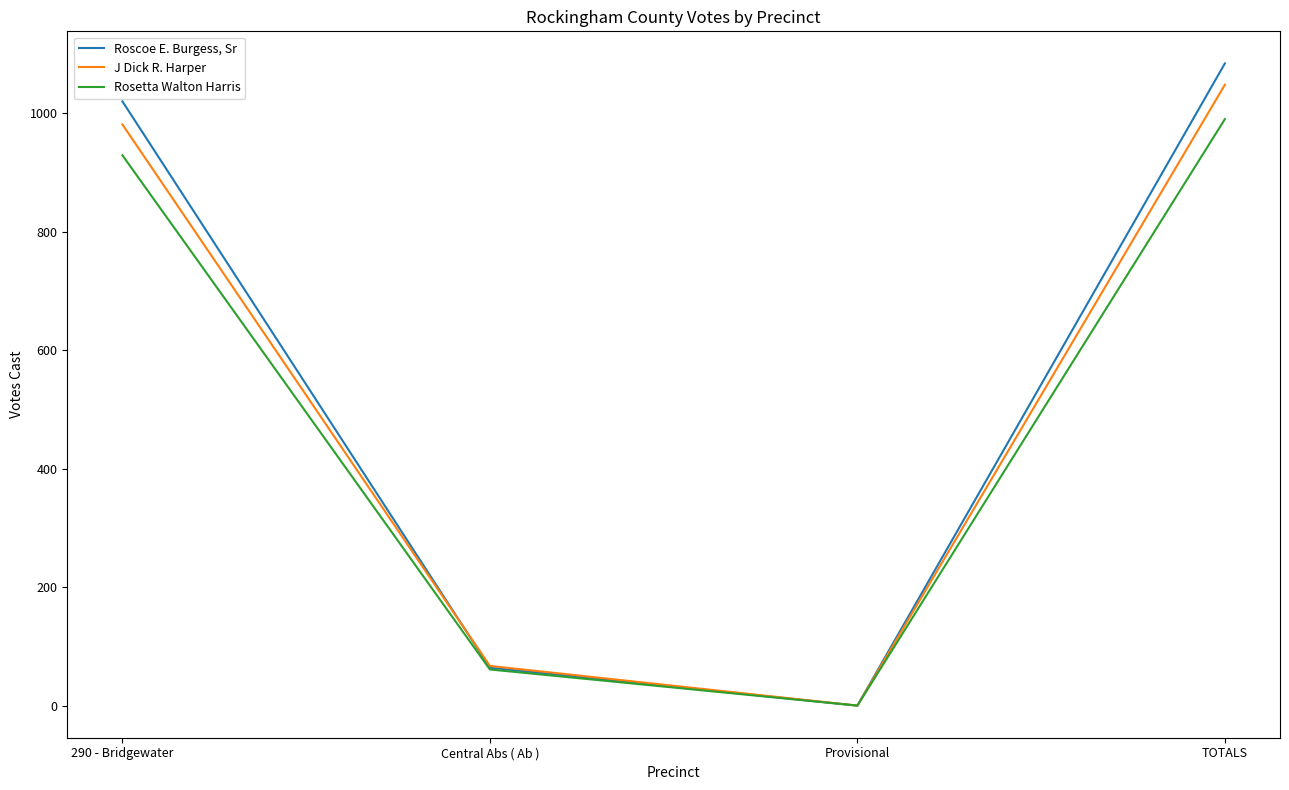

What is the difference between the maximum and minimum values in the J Dick R. Harper series?

1048